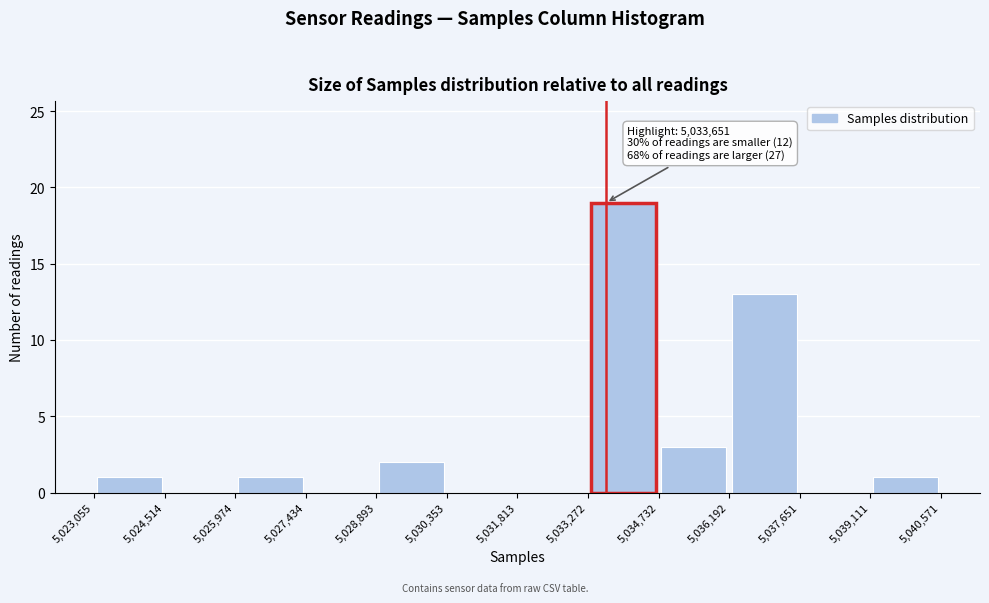

Over which range of the x-axis is the bar tallest?

5,033,272 to 5,034,732